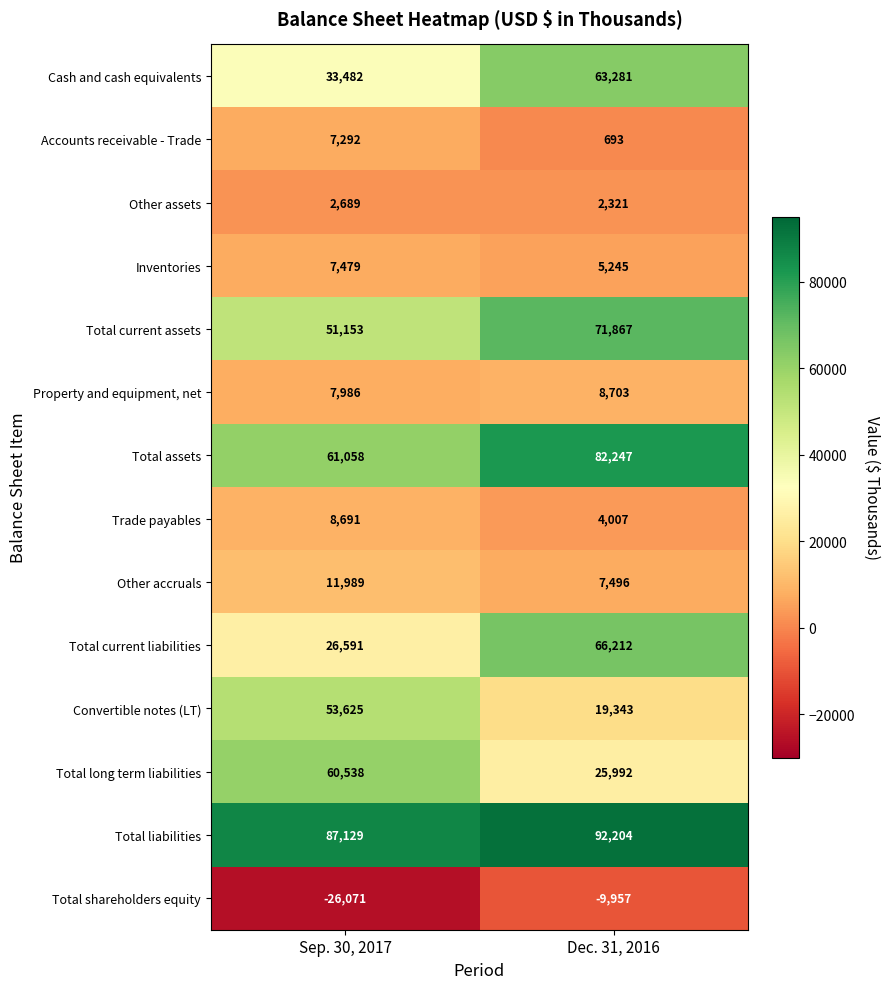

What is the sum of the Other accruals values at Sep. 30, 2017 and Dec. 31, 2016?

19485